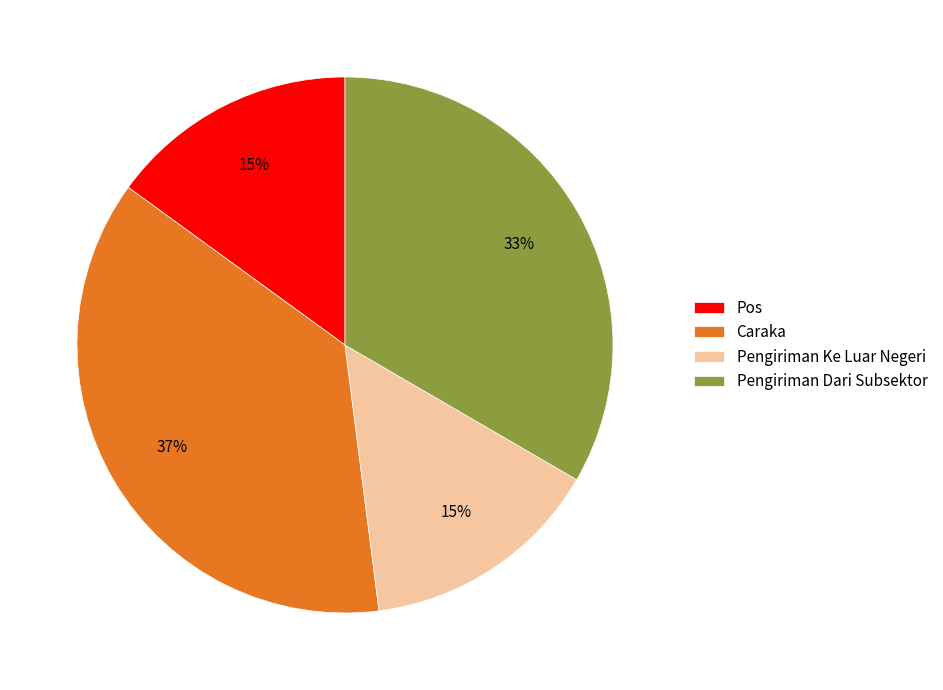

What is the largest slice in the pie chart?

Caraka